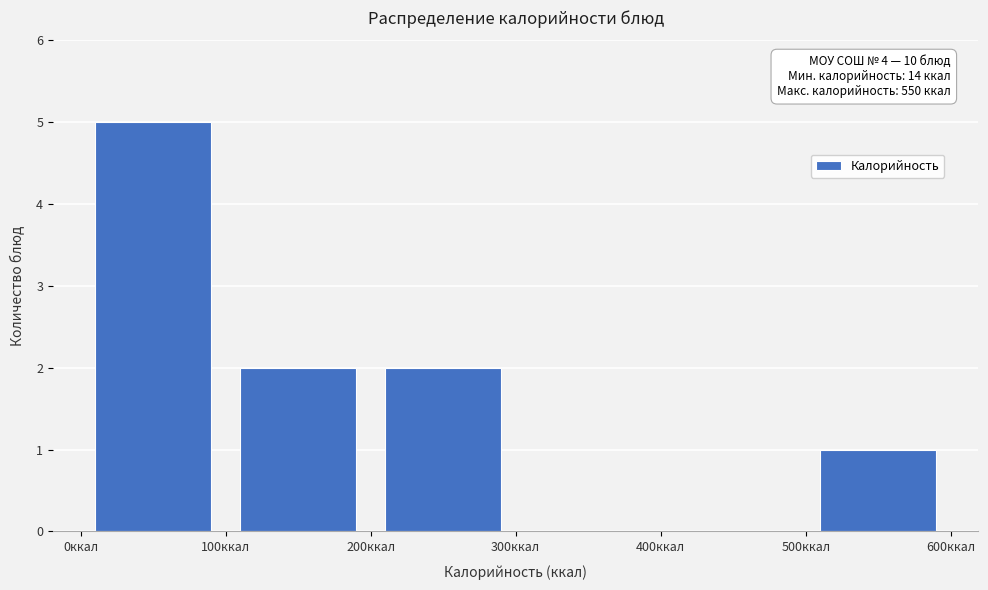

Which range on the x-axis has the tallest bar?

0 to 100